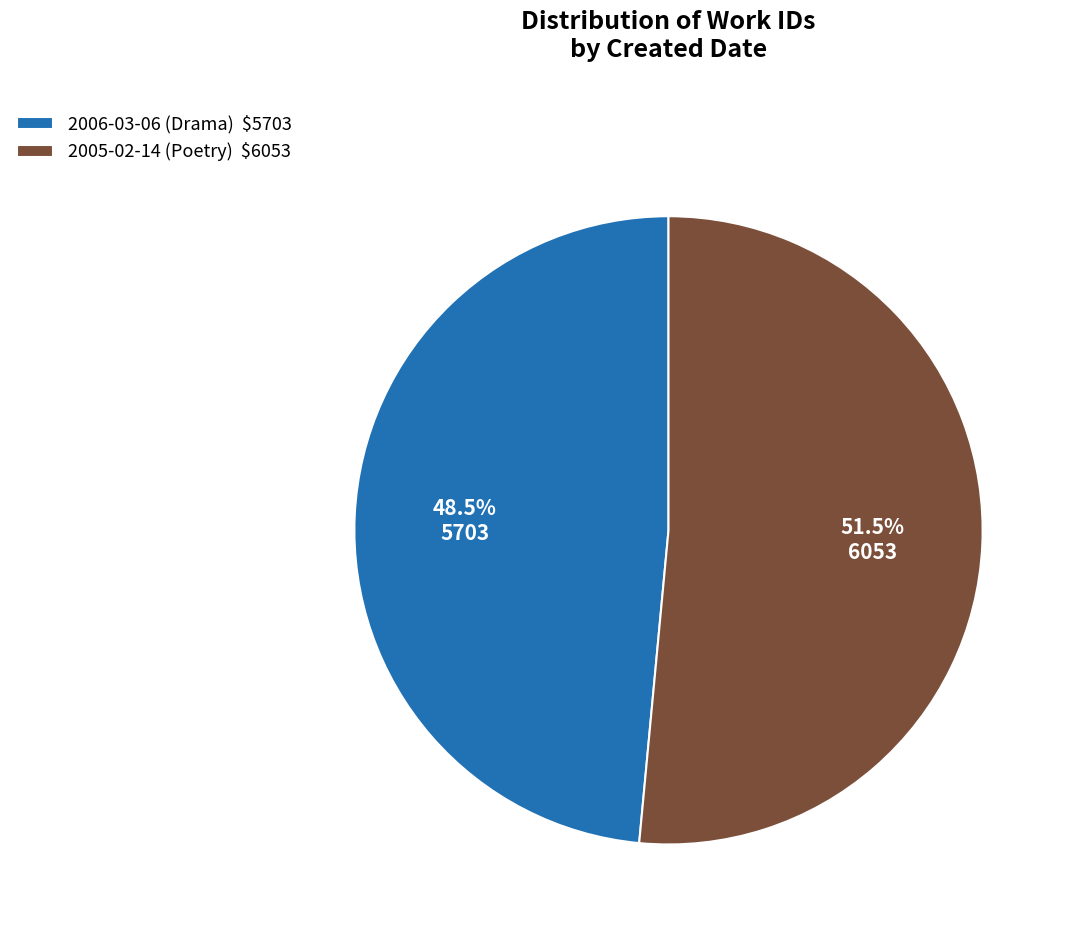

Is the sum of 2005-02-14 (Poetry) and 2006-03-06 (Drama) greater than half?

Yes